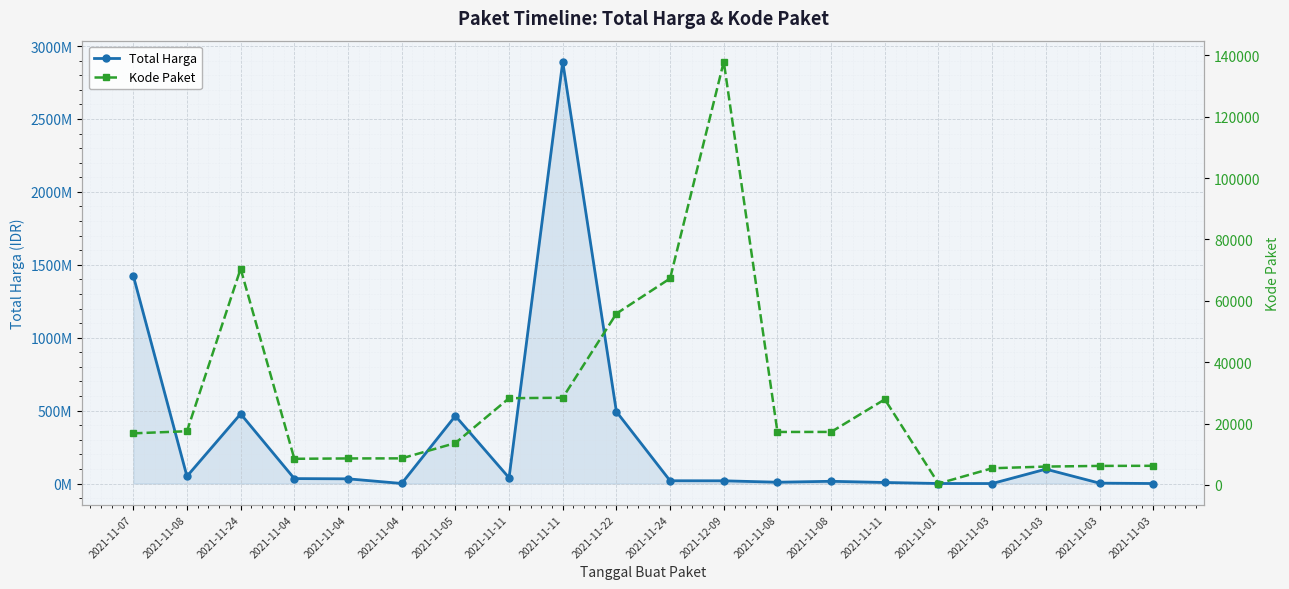

What is the label of the 13th point from the left?

2021-11-08